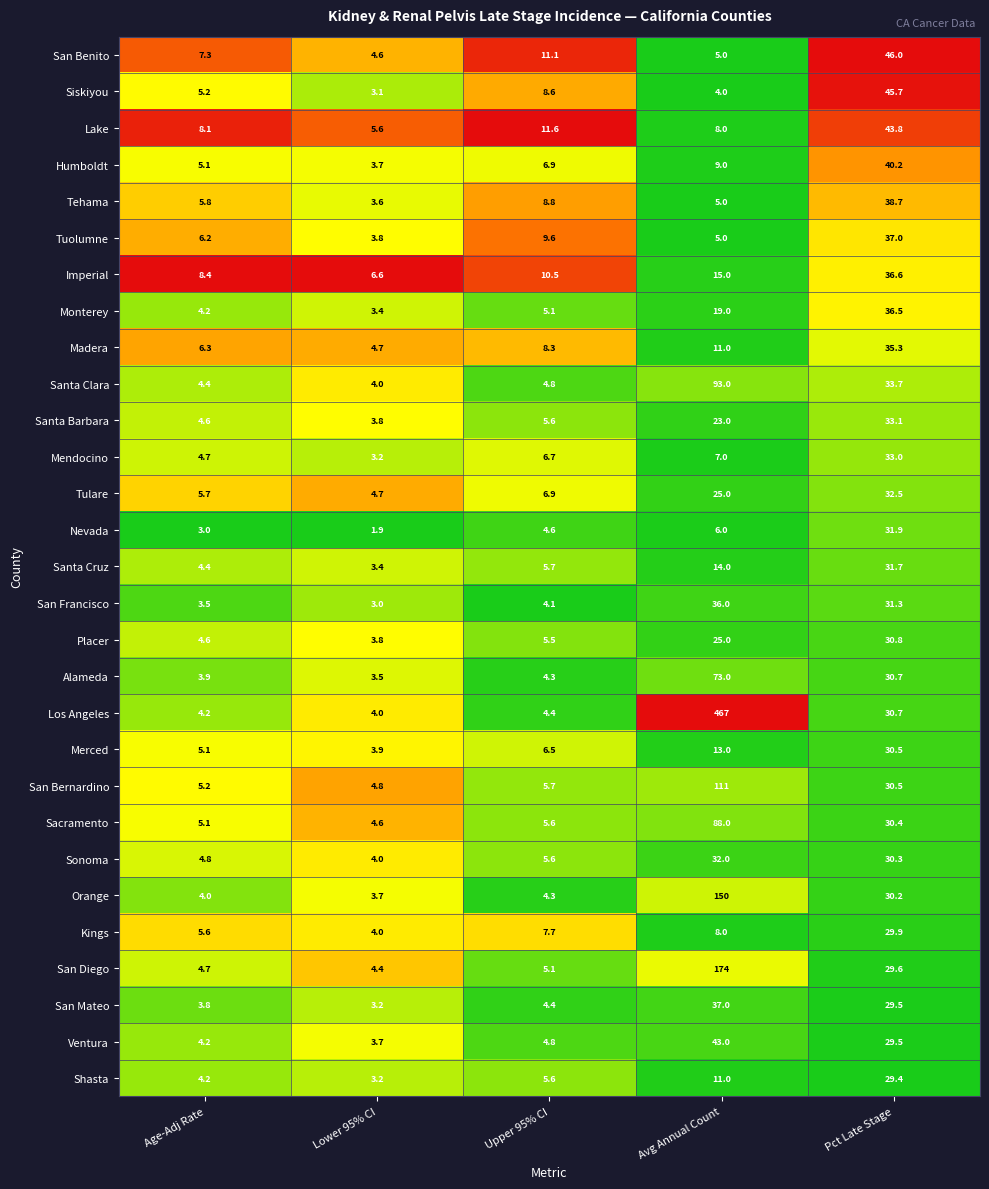

List the labels in order of Orange value, smallest first.

Lower 95% CI, Age-Adj Rate, Upper 95% CI, Pct Late Stage, Avg Annual Count